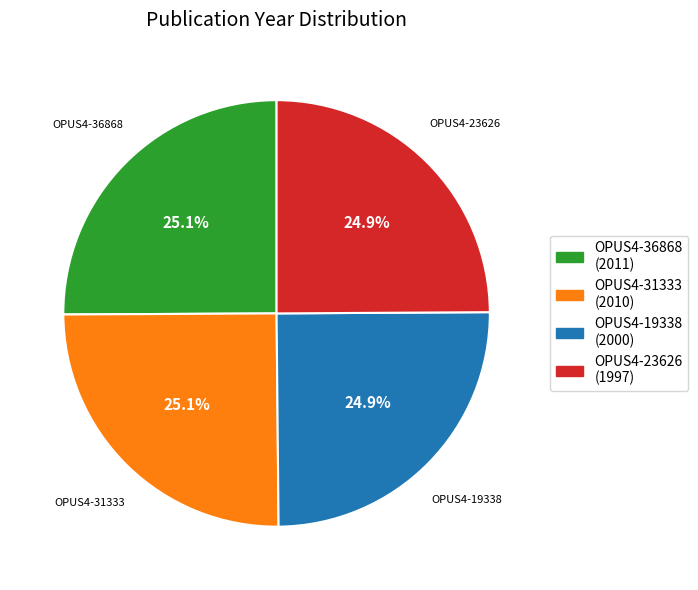

What is the ratio of the value at OPUS4-19338 to the value at OPUS4-23626?

1.0